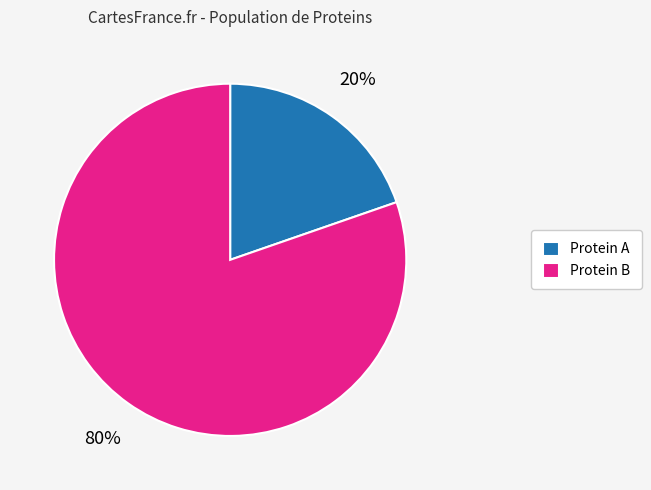

How many slices are in this pie chart?

2